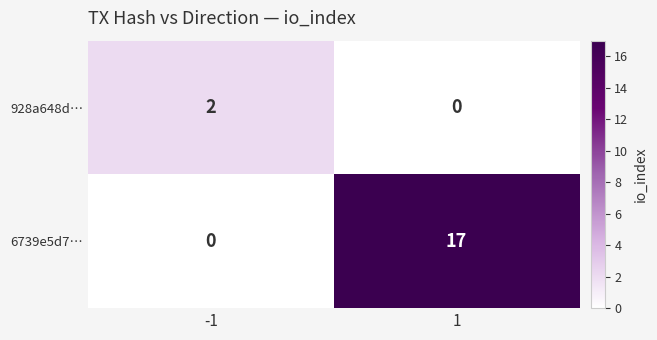

At how many categories does at least one series exceed 0?

2